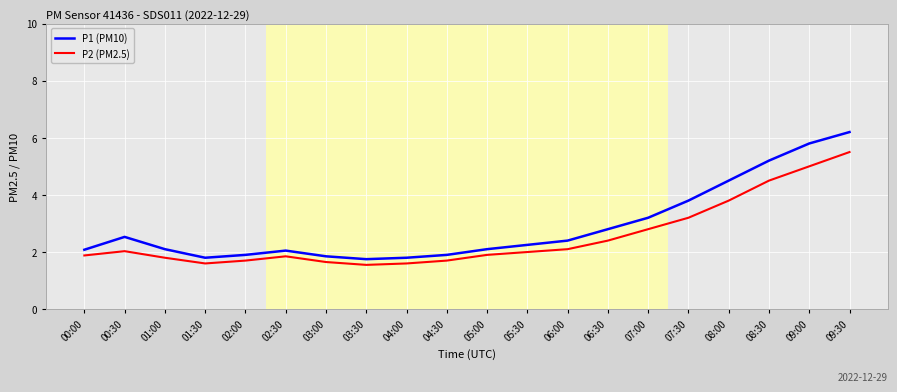

List the series in order of their peak value, highest first.

P1 (PM10), P2 (PM2.5)